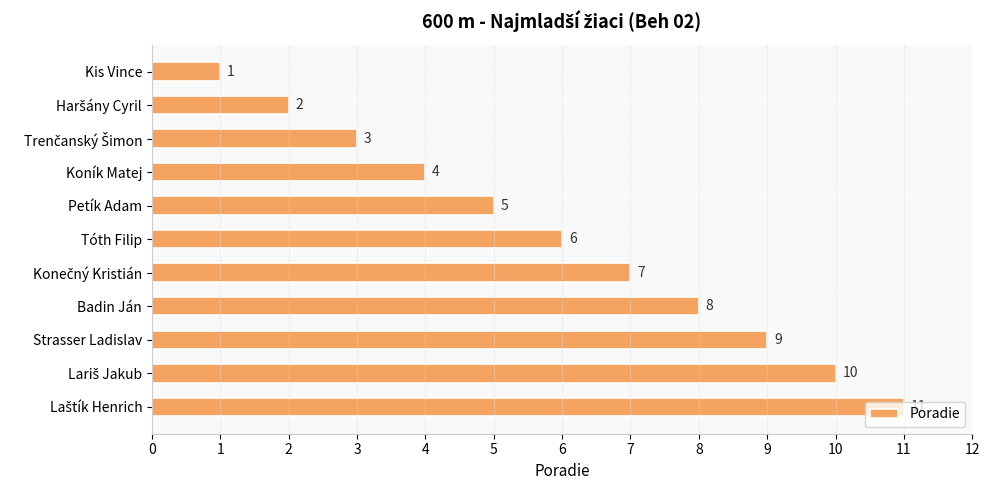

What is the label of the 5th bar from the top?

Petík Adam